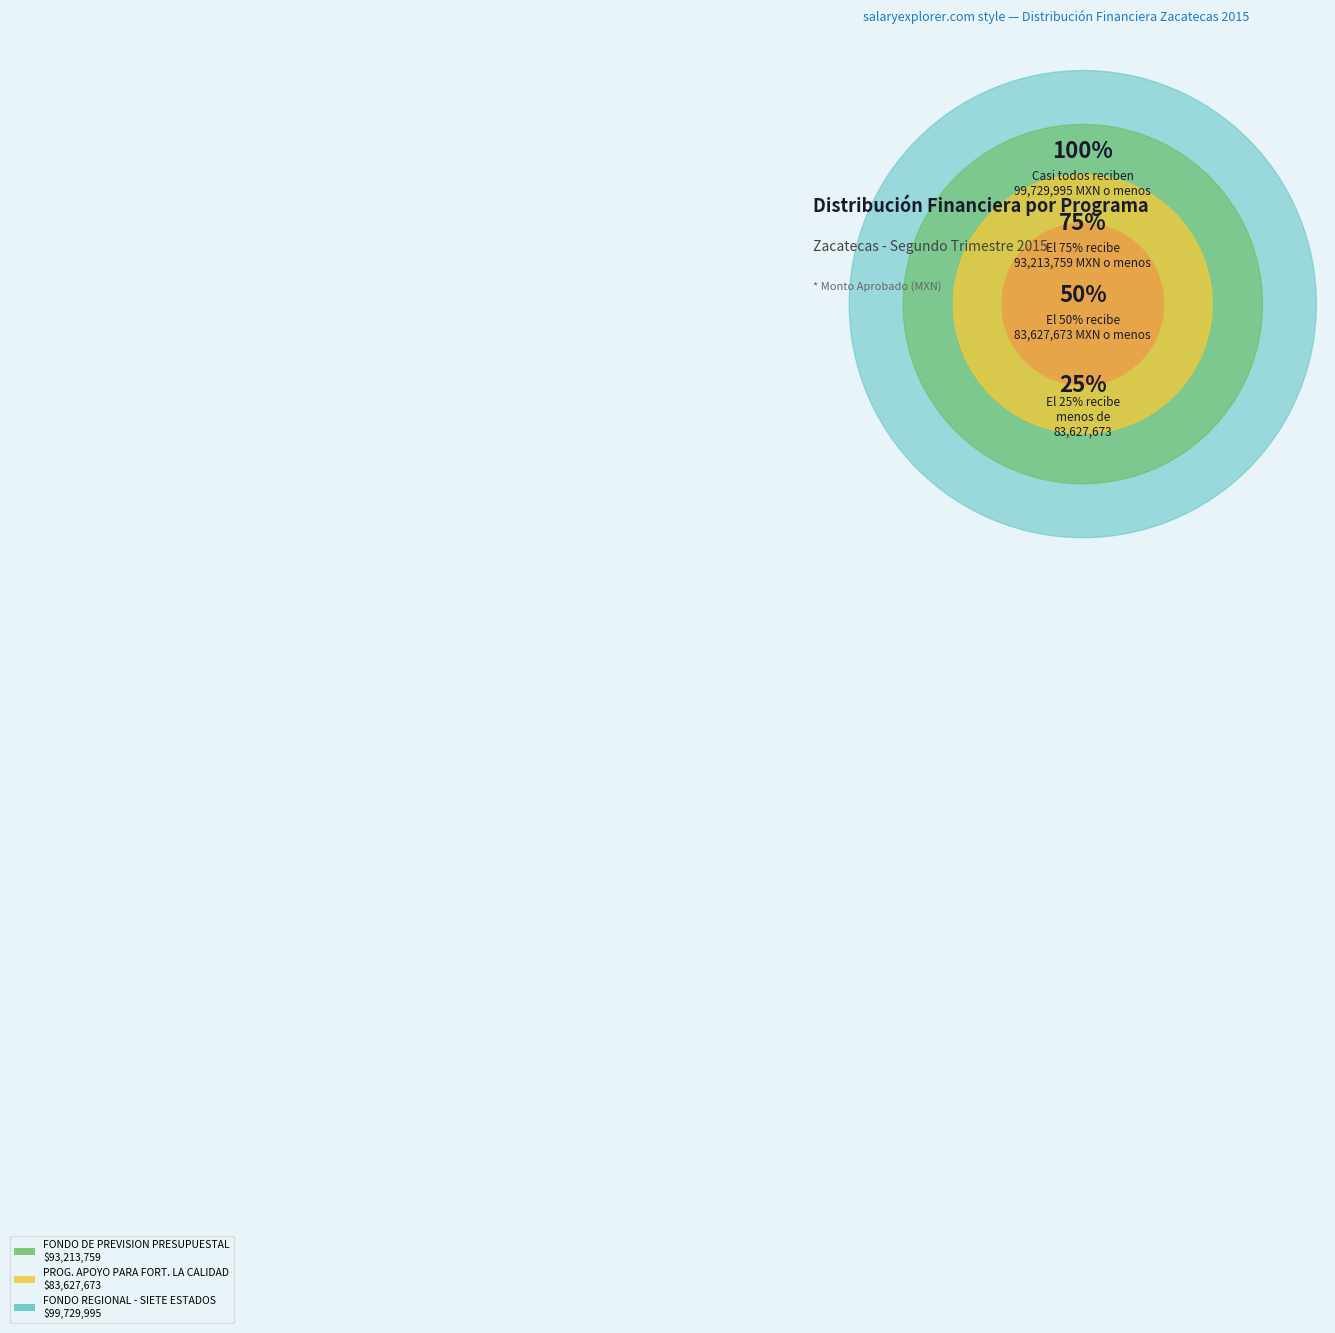

Do FONDO DE PREVISION PRESUPUESTAL and FONDO REGIONAL - SIETE ESTADOS together represent more than half of the pie?

Yes